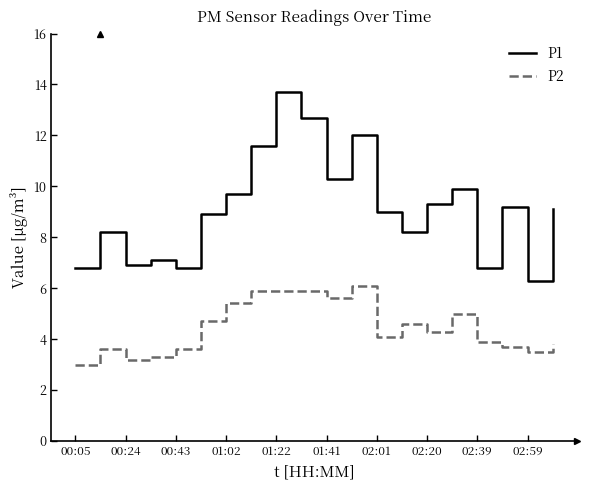

Does the chart display data point markers on the line(s)?

No